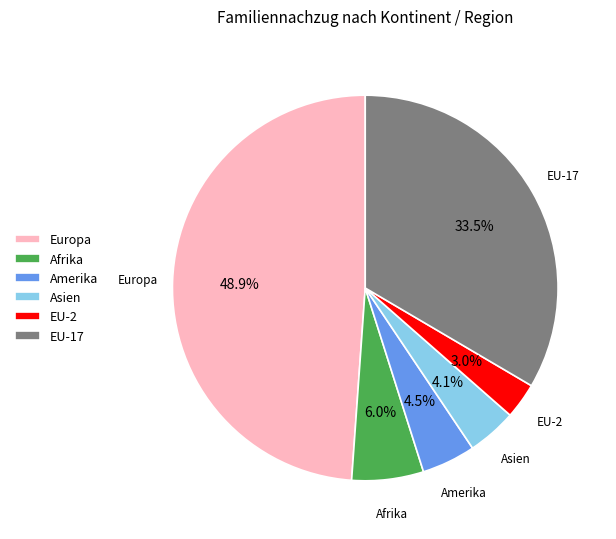

Does Asien represent more than half of the total?

No